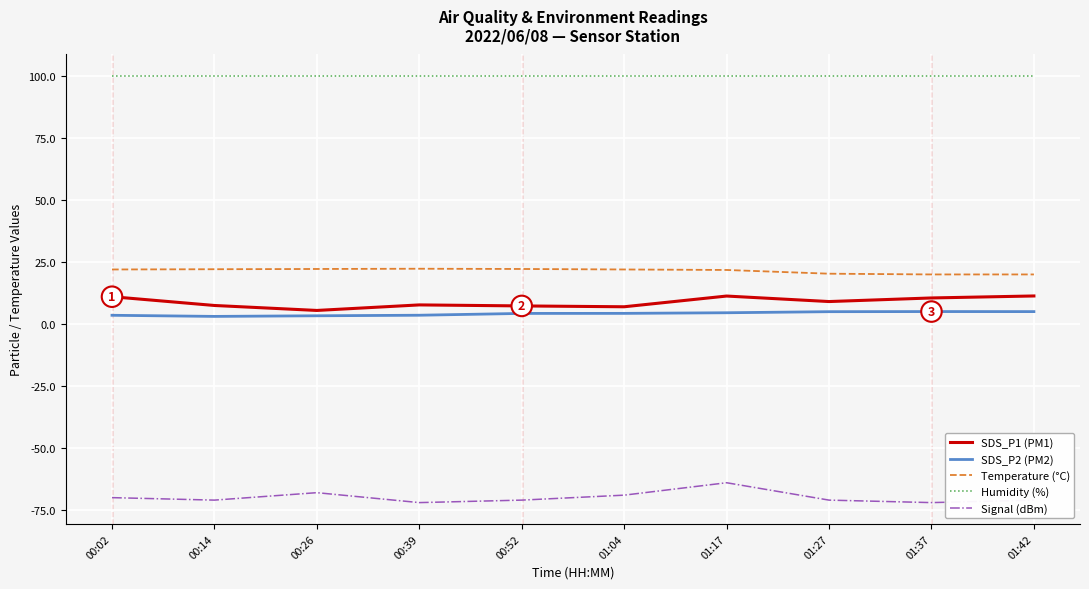

What is the difference between the maximum and minimum values in the Signal (dBm) series?

8.0